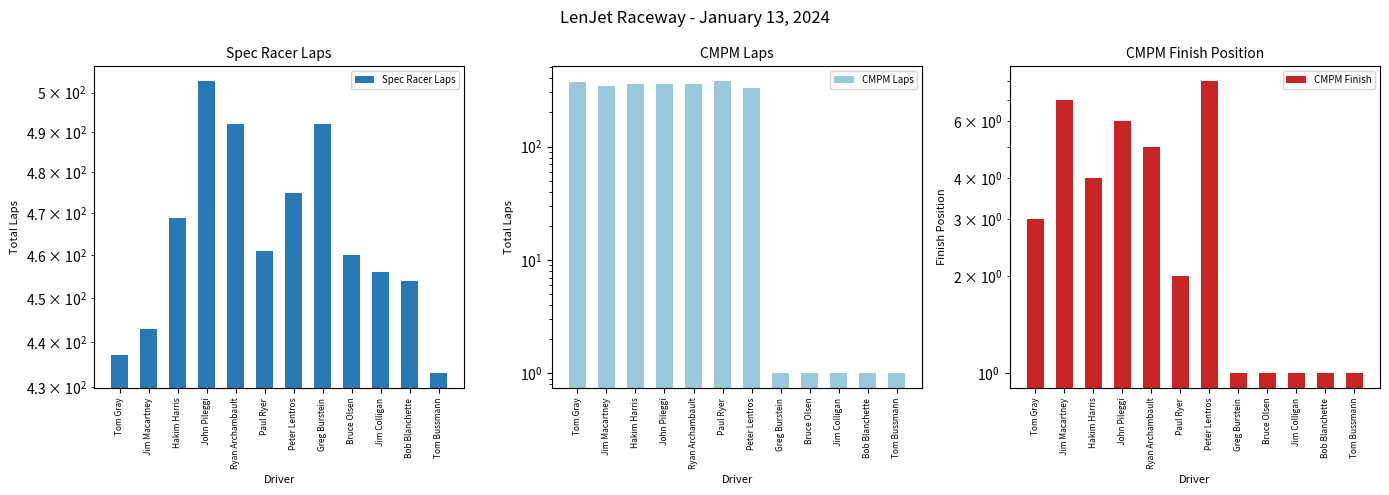

At how many categories does at least one series exceed 135?

12